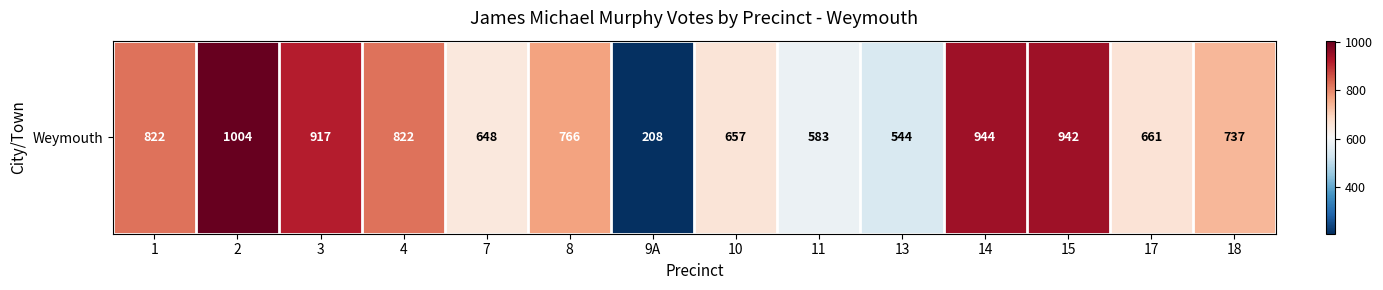

Read the value at 11, to the nearest 10.

580